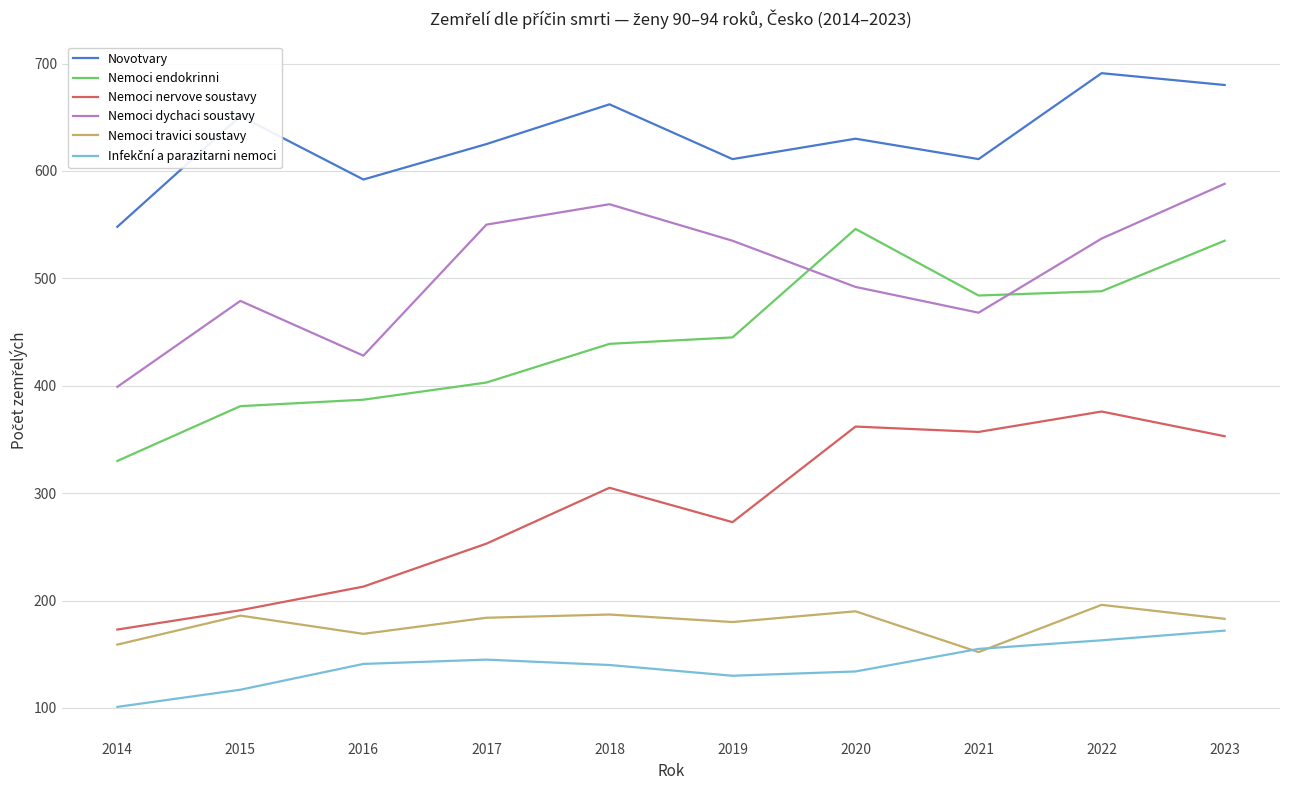

The Nemoci nervove soustavy series shows 191 at 2015. True or false?

True